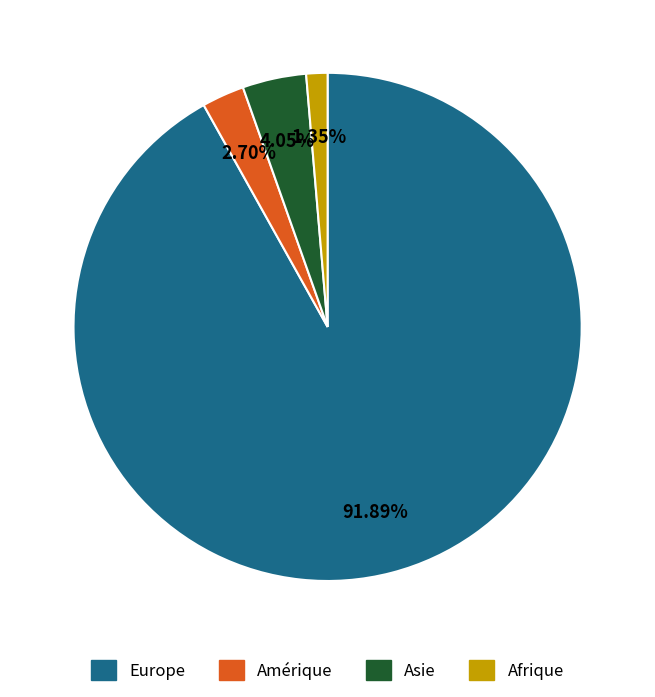

True or false: Afrique accounts for 11% of the total.

False